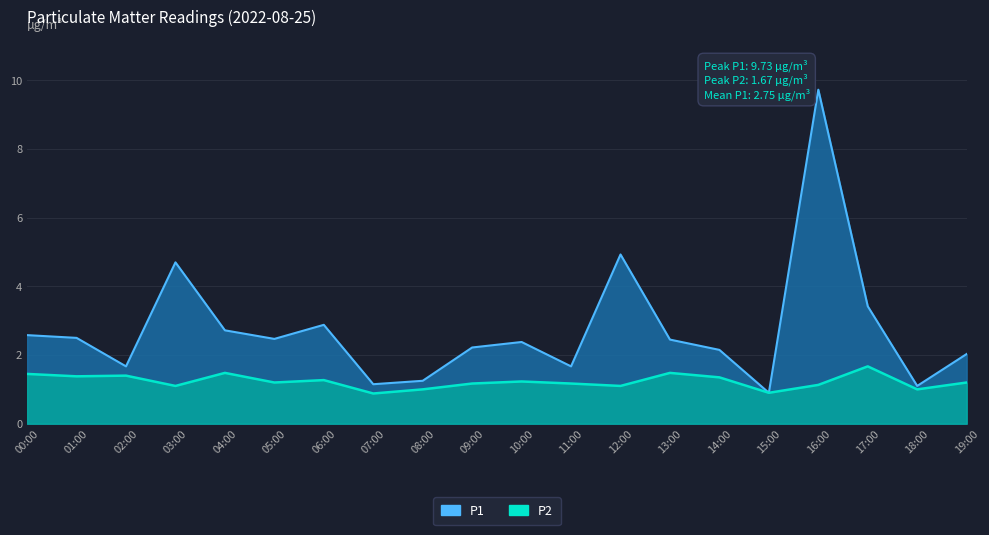

What is the label of the 11th point from the left?

10:00